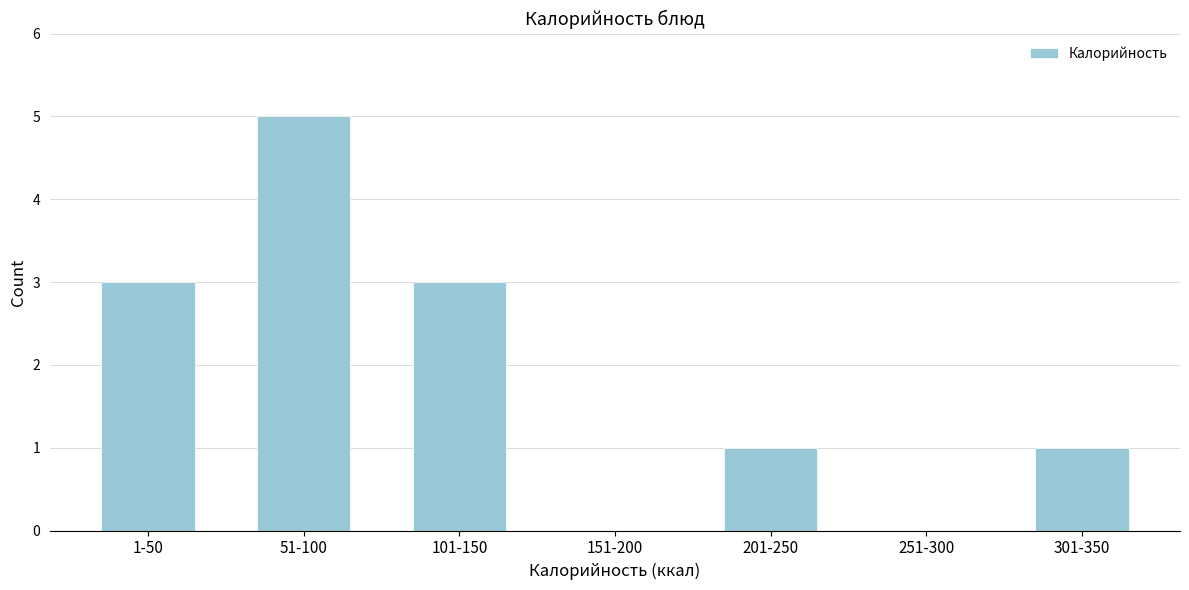

Reading left to right, list all the values displayed in this chart.

1-50=3	51-100=5	101-150=3	151-200=0	201-250=1	251-300=0	301-350=1